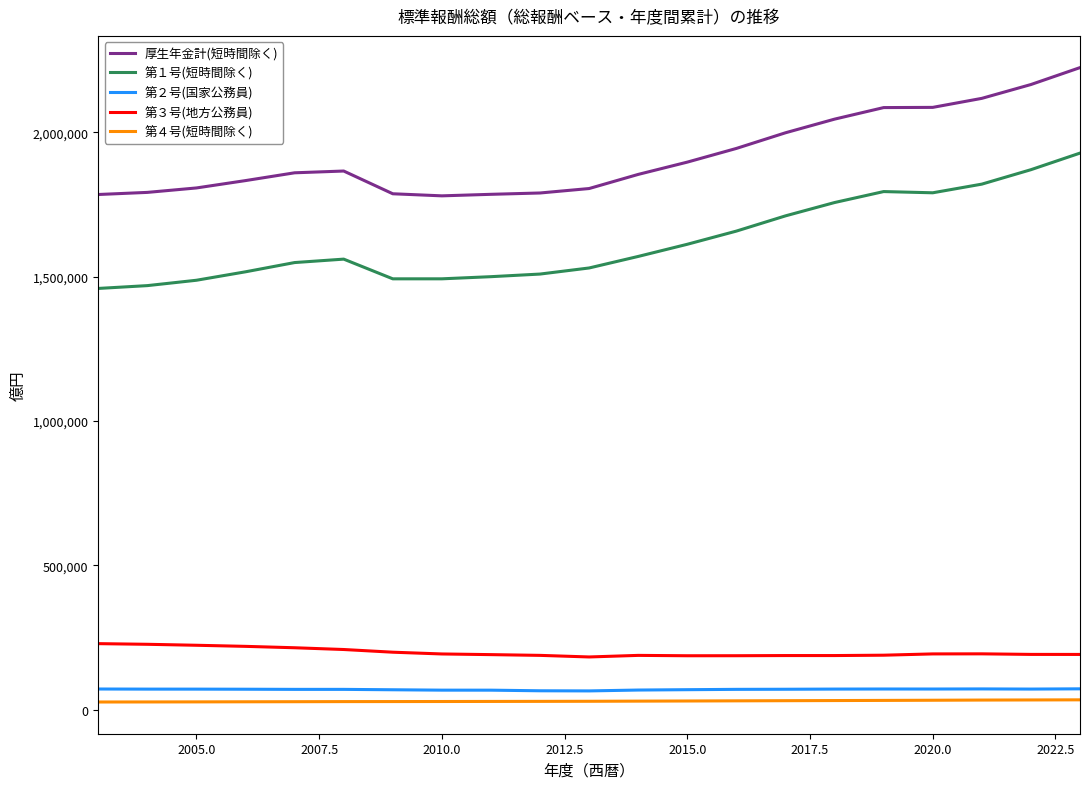

What is the difference between the maximum and minimum values in the 厚生年金計(短時間除く) series?

444238